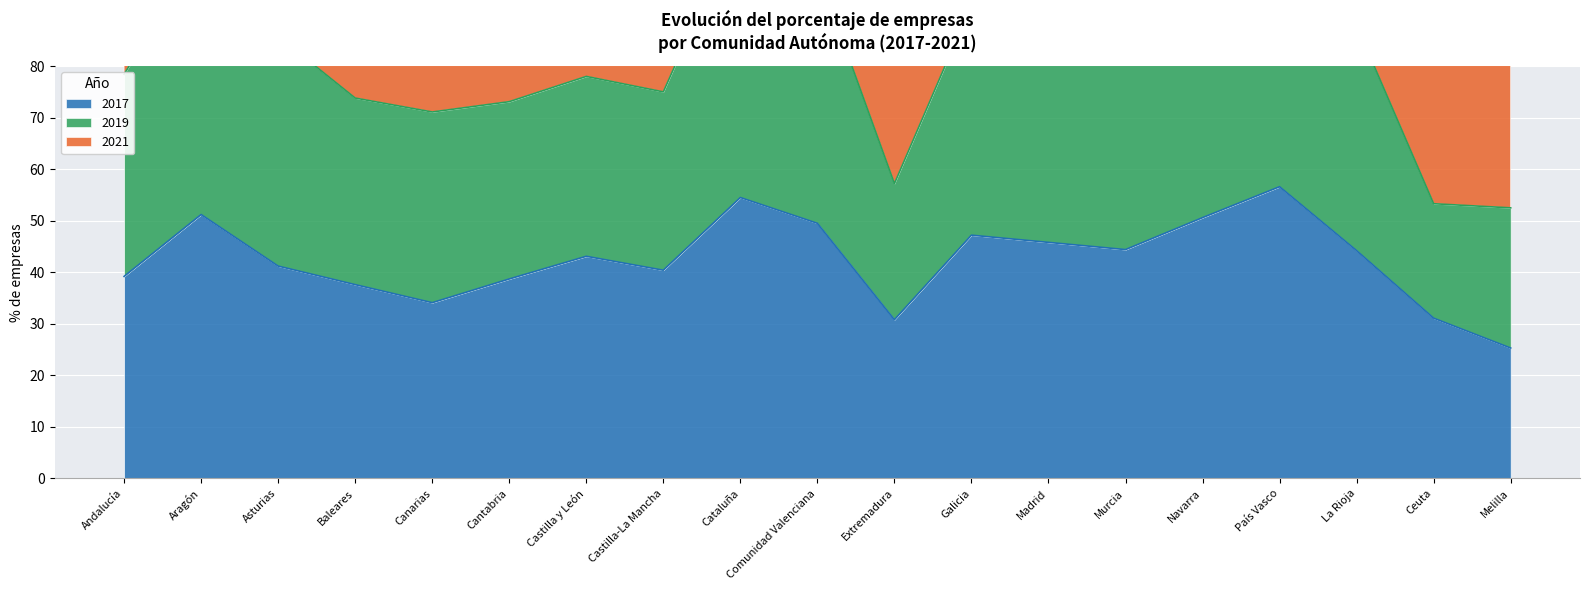

Which category has the lowest value in the 2017 series?

Melilla